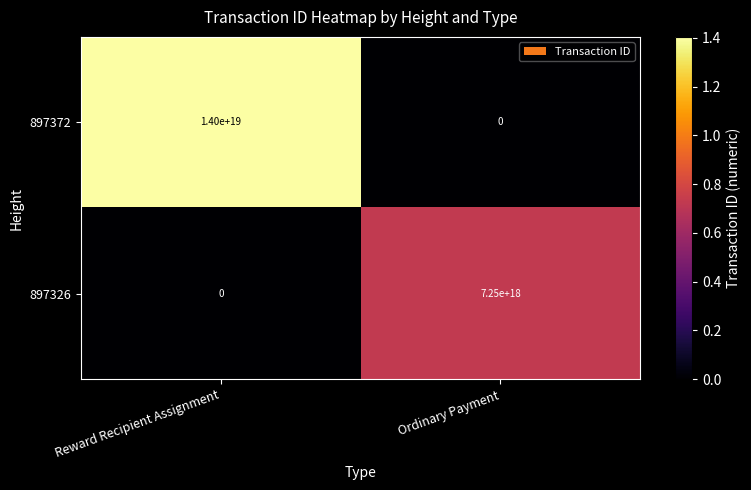

True or false: 897372 has a value of 0 at Ordinary Payment.

True